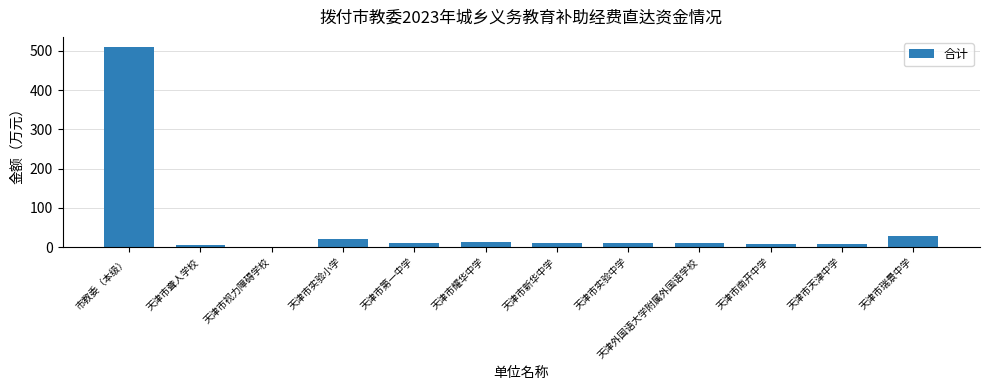

Does the chart contain stacked bars?

No